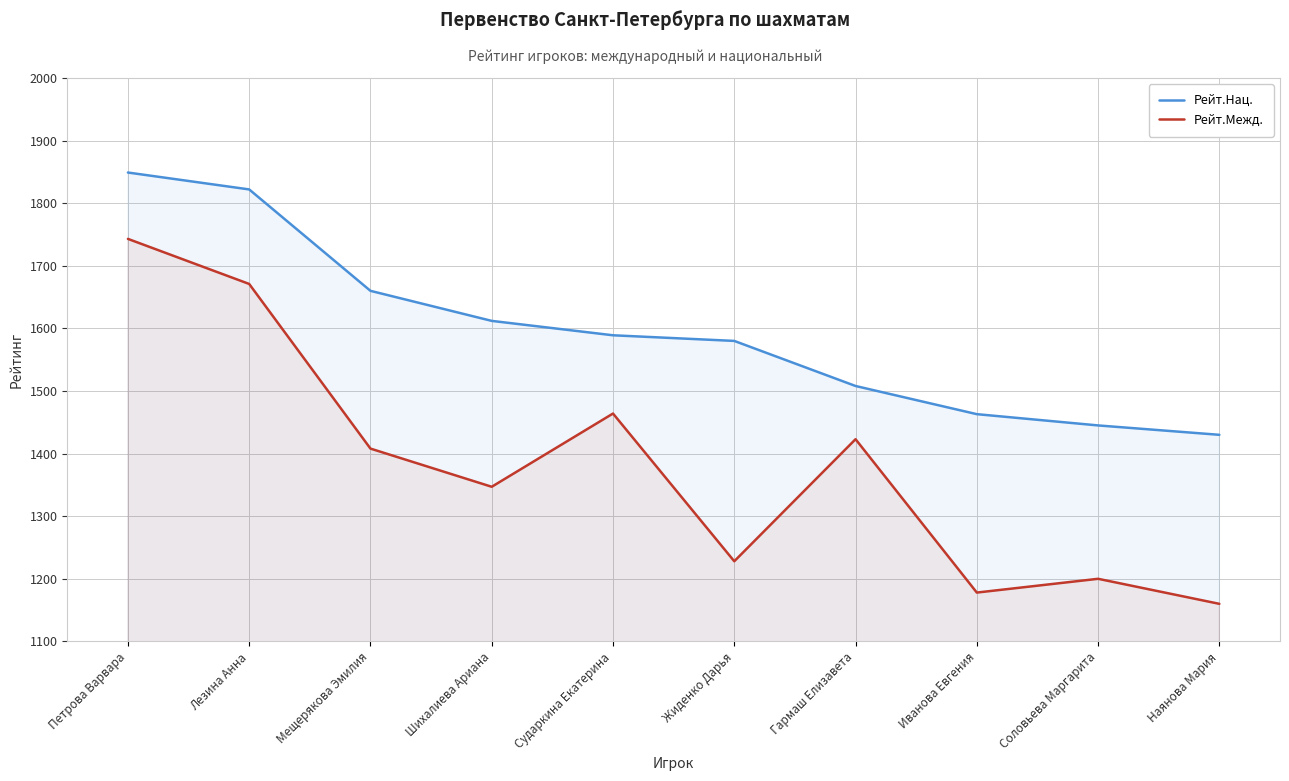

Rank the categories by Рейт.Нац. value from highest to lowest.

Петрова Варвара, Лезина Анна, Мещерякова Эмилия, Шихалиева Ариана, Сударкина Екатерина, Жиденко Дарья, Гармаш Елизавета, Иванова Евгения, Соловьева Маргарита, Наянова Мария